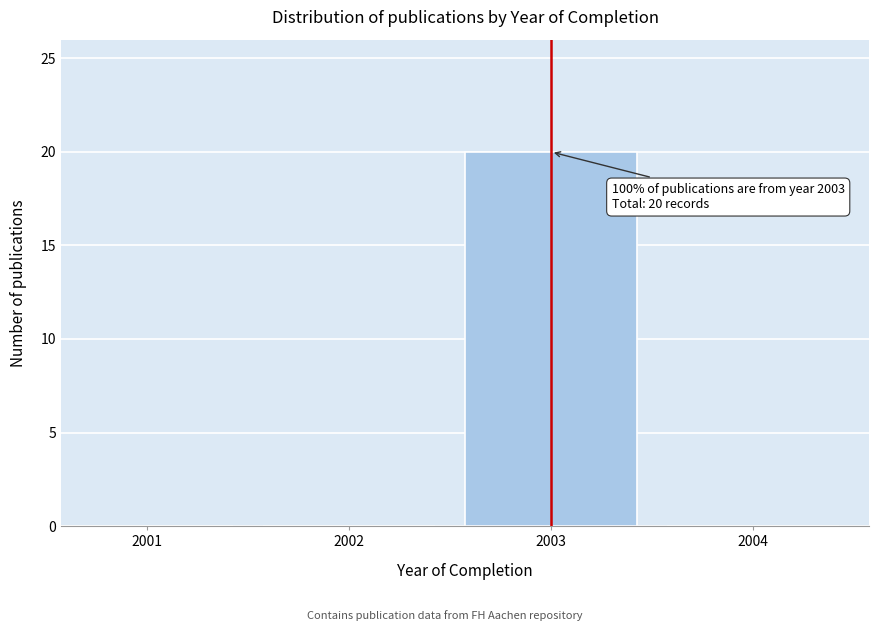

Reading left to right, extract all data points from this chart.

2001=0	2002=0	2003=20	2004=0